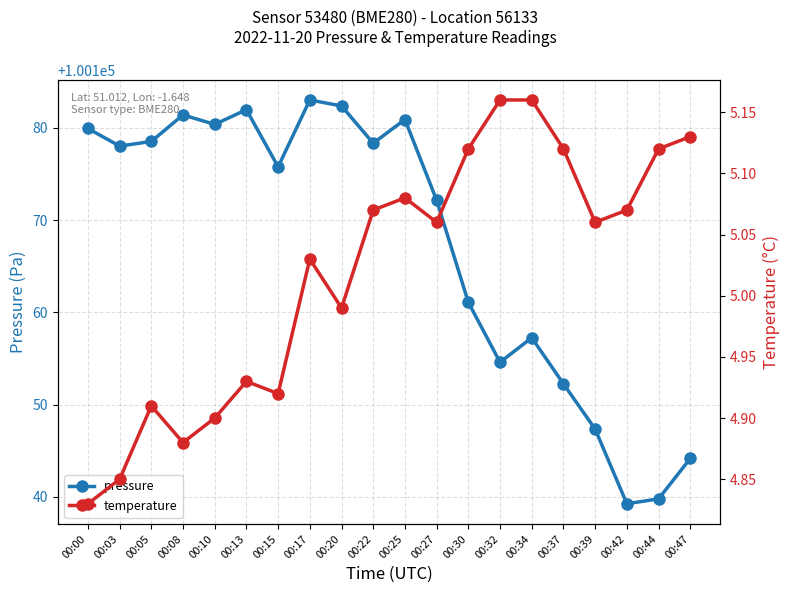

At which label does pressure first exceed 100178?

00:00